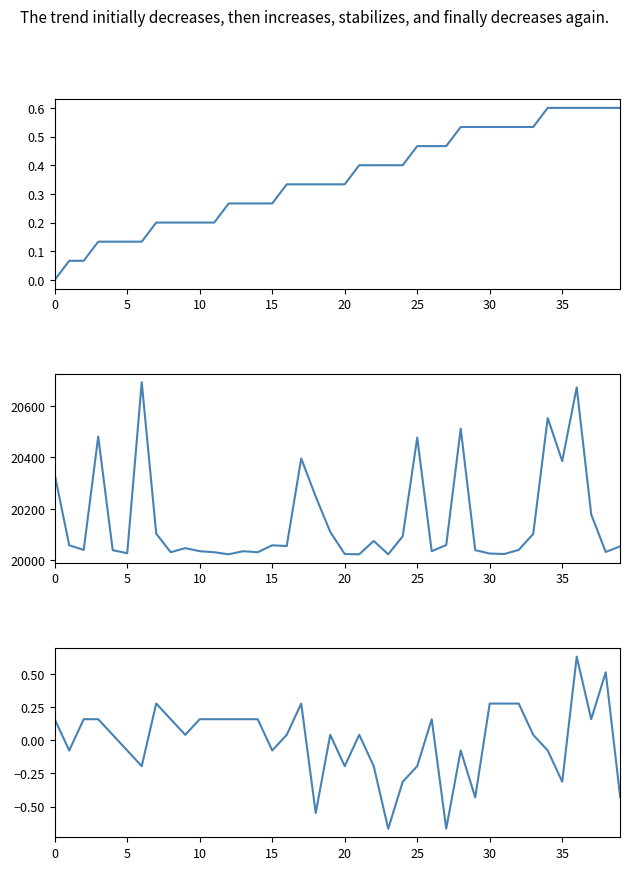

True or false: Signal and Max_cycle intersect in this chart.

False